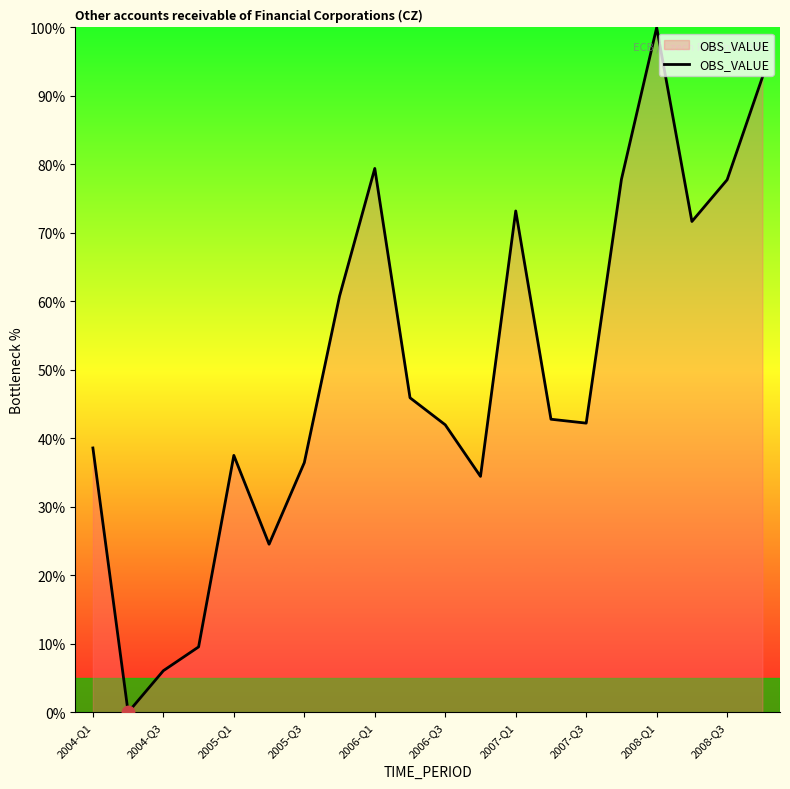

What is the difference between the maximum and minimum values?

100.0